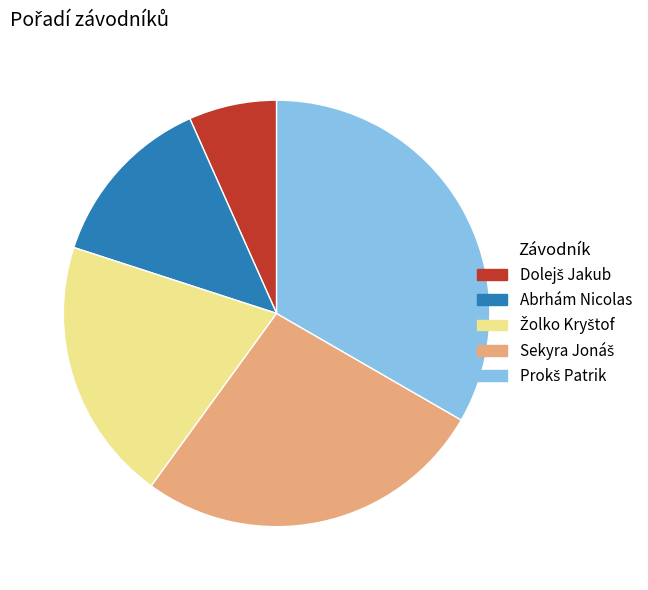

Count the number of slices in the pie.

5